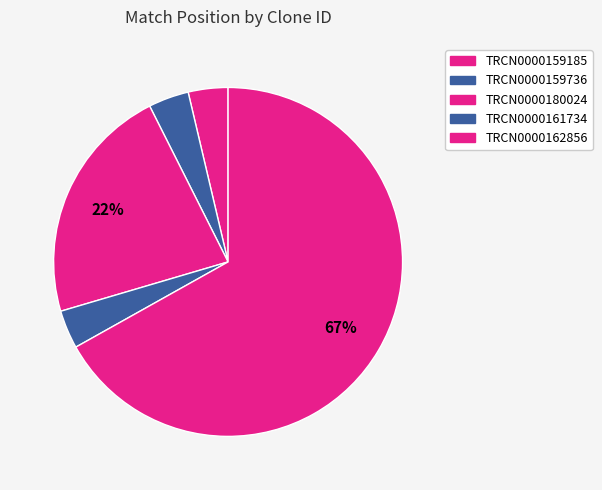

Is there any slice that represents more than half of the pie?

Yes